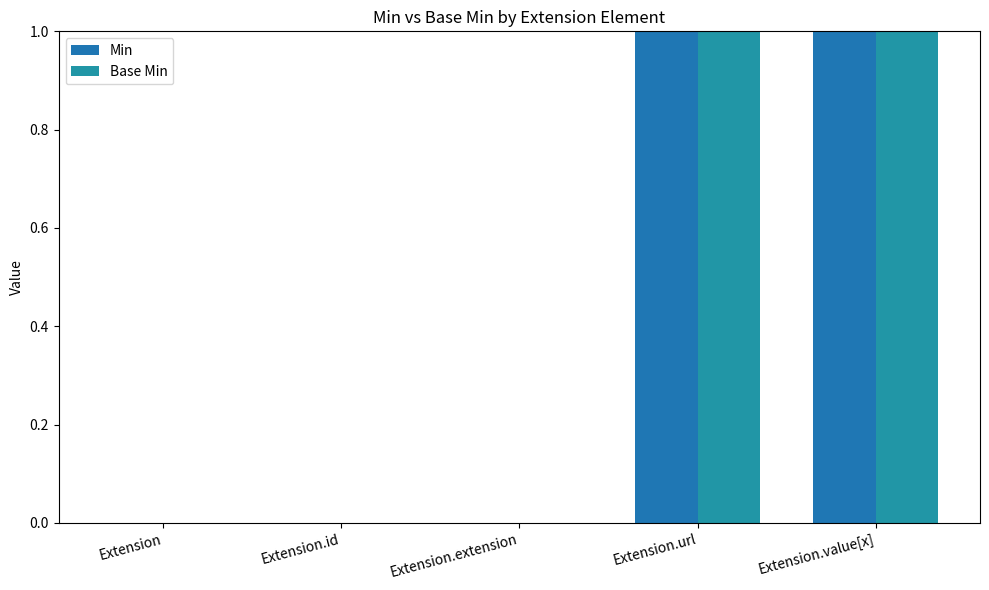

At which label is Base Min closest to 0?

Extension